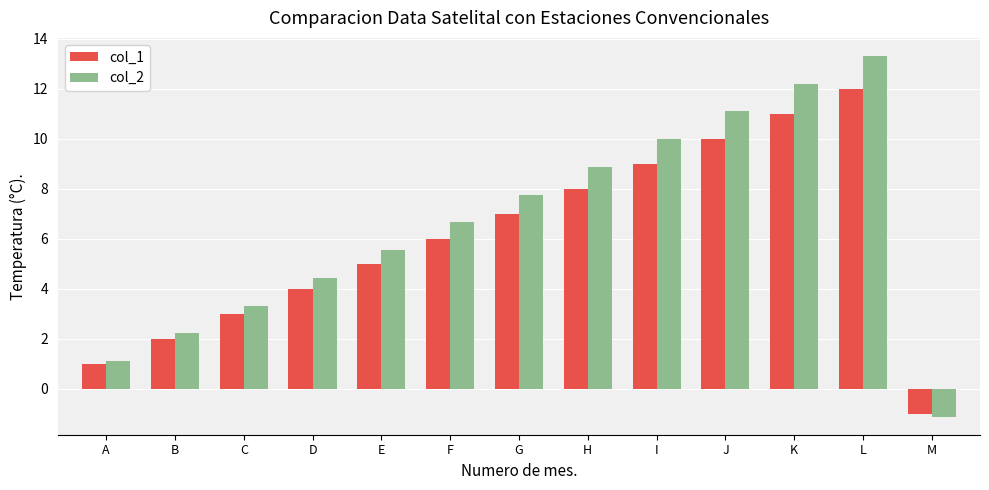

What is the total value across all series at I?

19.0